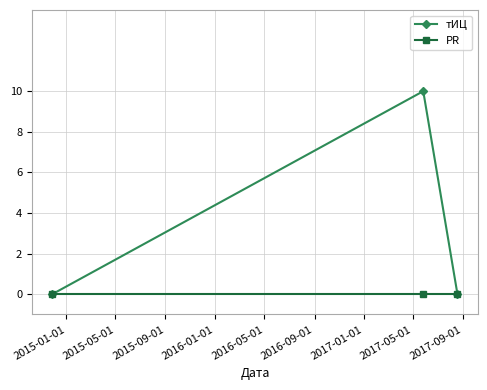

How many lines are shown in the chart?

2